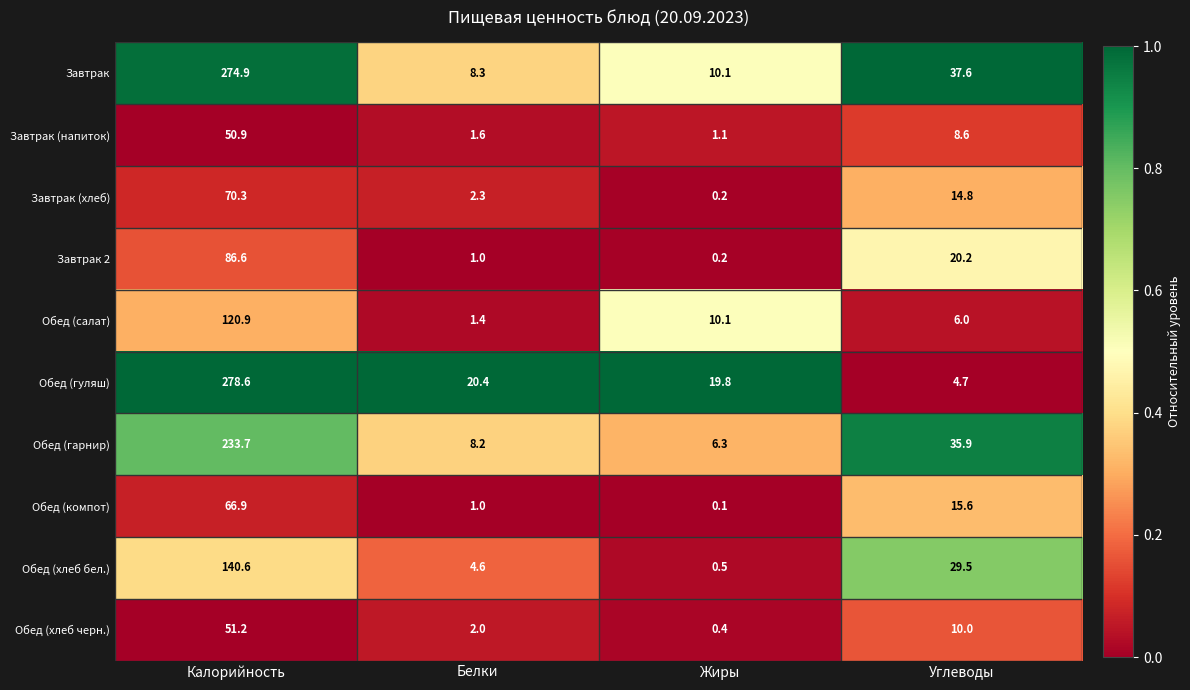

What is the minimum value for Обед (гуляш)?

4.7